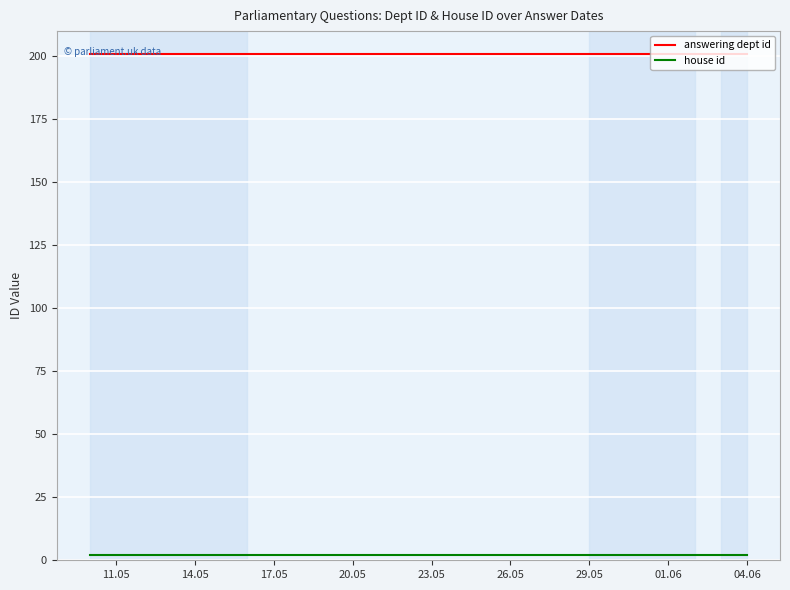

True or false: house id and answering dept id cross at least once.

False